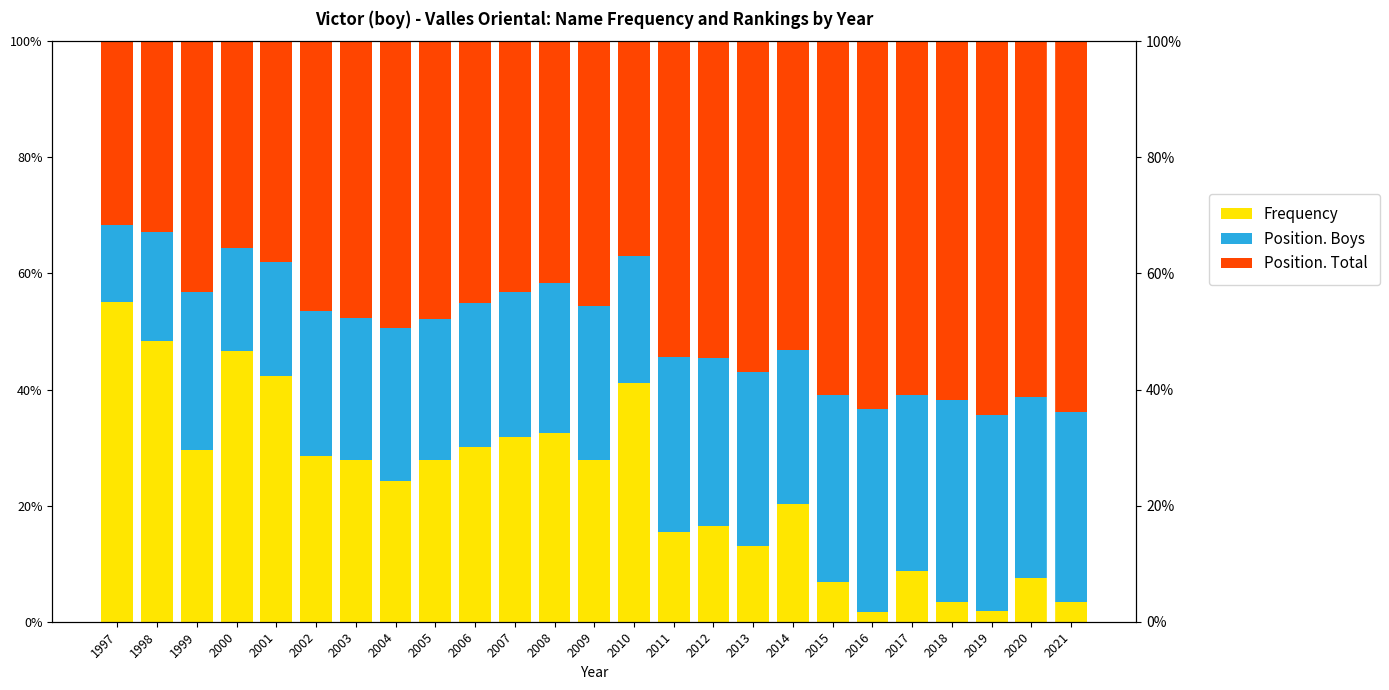

At how many categories does at least one series exceed 13?

25